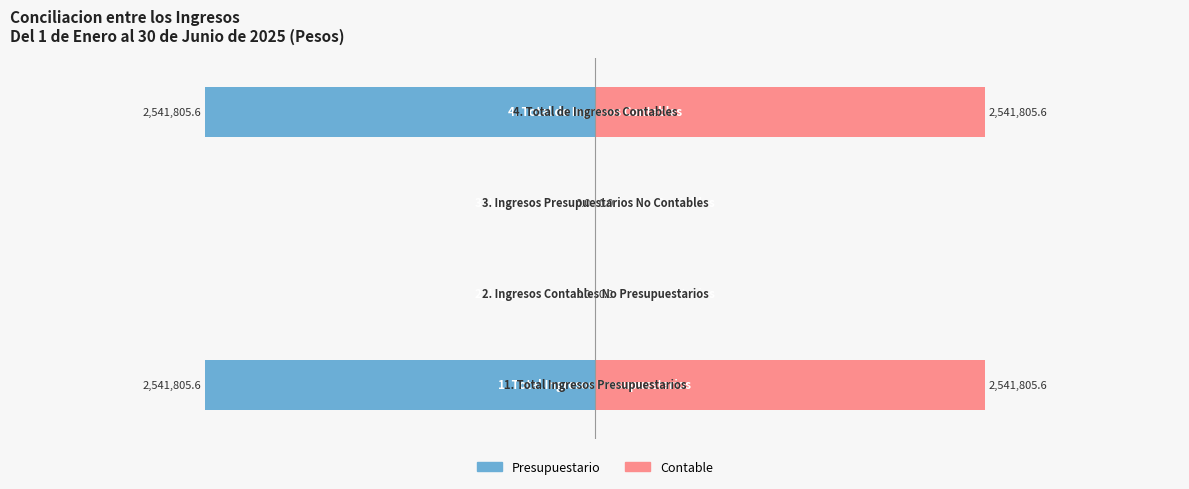

Rank the series at 1 from lowest to highest value.

Presupuestario, Contable